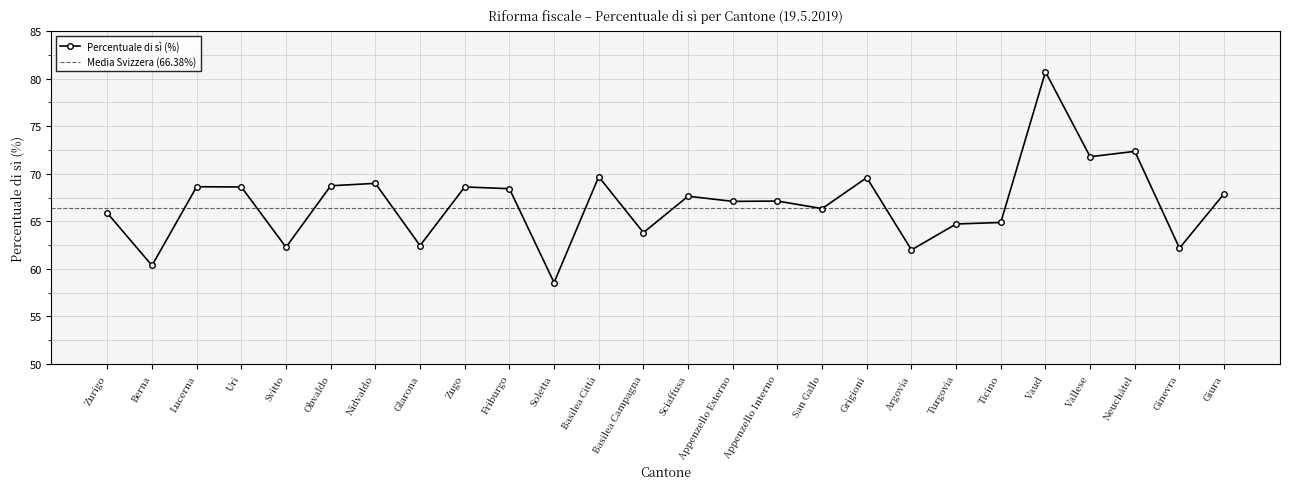

How many points are higher than both their immediate neighbors (excluding endpoints)?

9